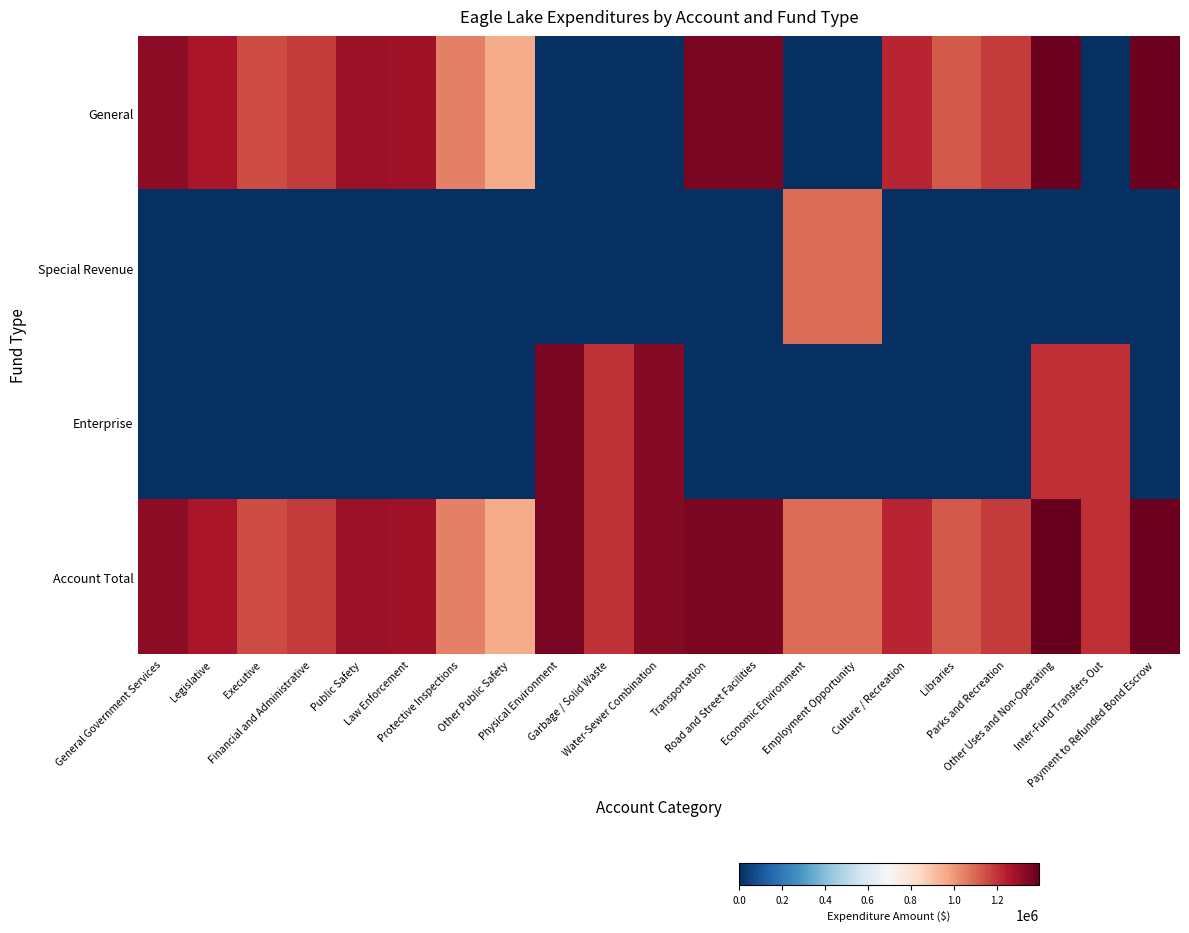

What is the spread (max minus min) of values at General Government Services?

13.4